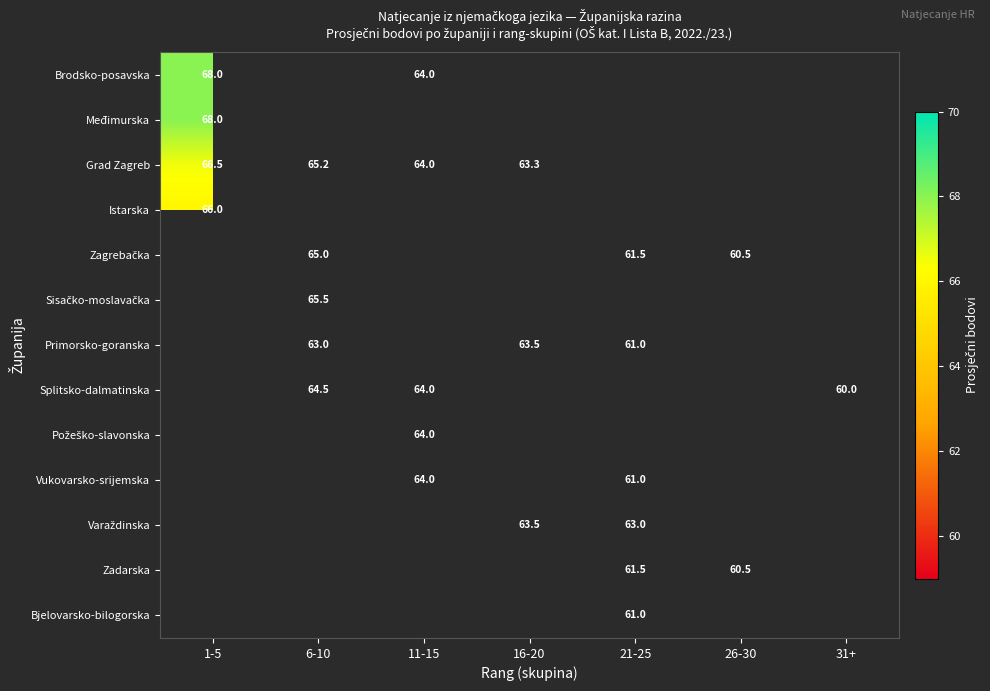

The Splitsko-dalmatinska series shows 60.0 at 31+. True or false?

True